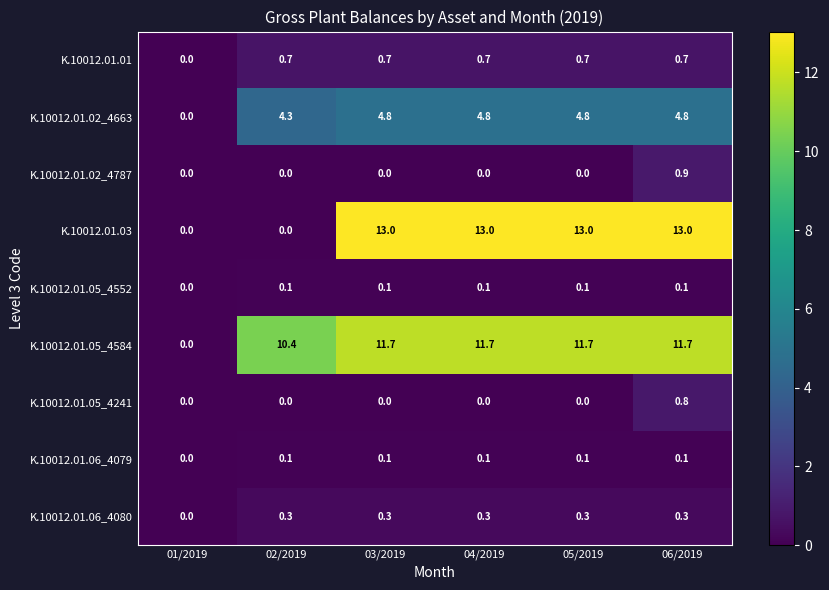

What is the maximum value shown in the chart?

13.0